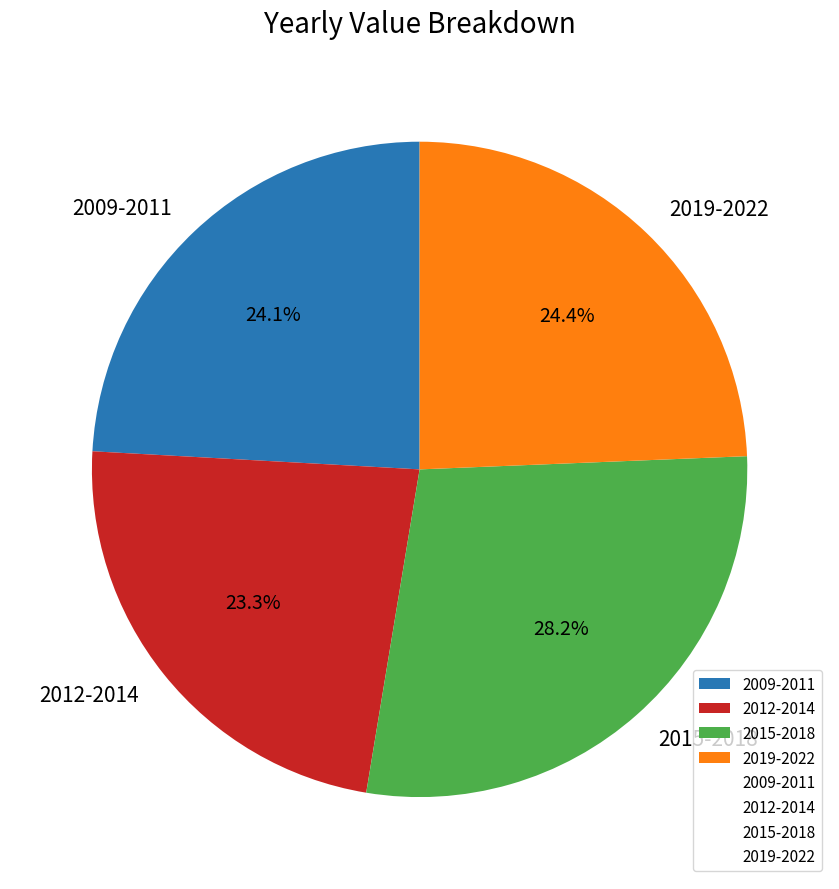

How many segments does this pie chart have?

4